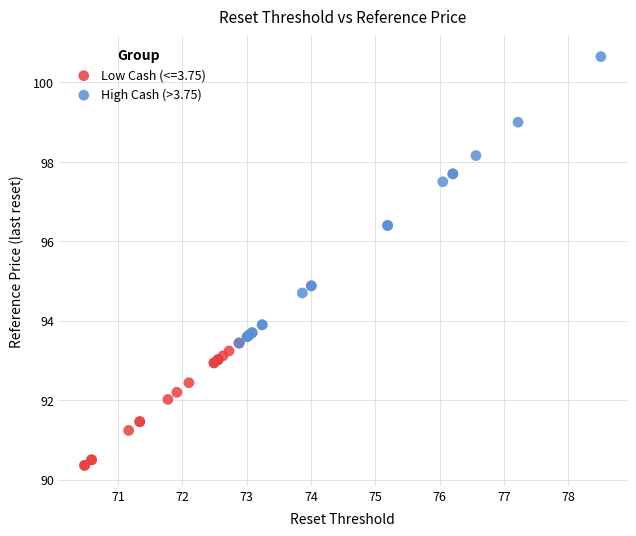

Which series has the largest Y range (max minus min)?

High Cash (>3.75)